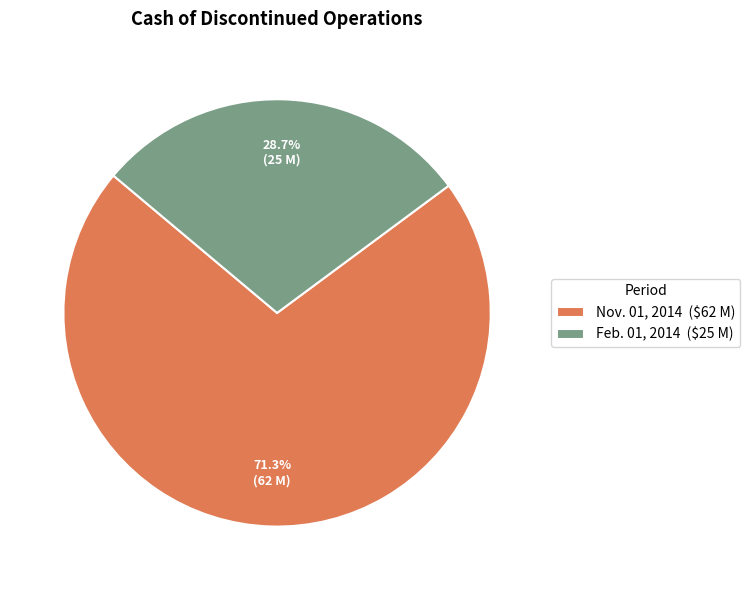

To the nearest percent, what percentage of the pie is Feb. 01, 2014?

29%